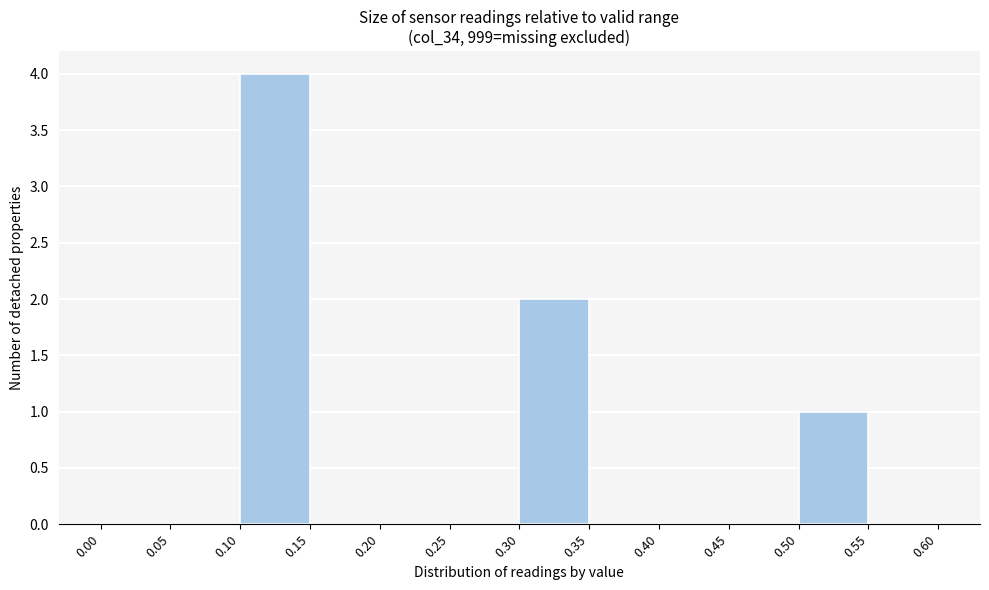

What is the height of the bar covering 0.10 to 0.15 on the x-axis? The values are not printed on the chart, so give them approximately, as read against the axis.

4